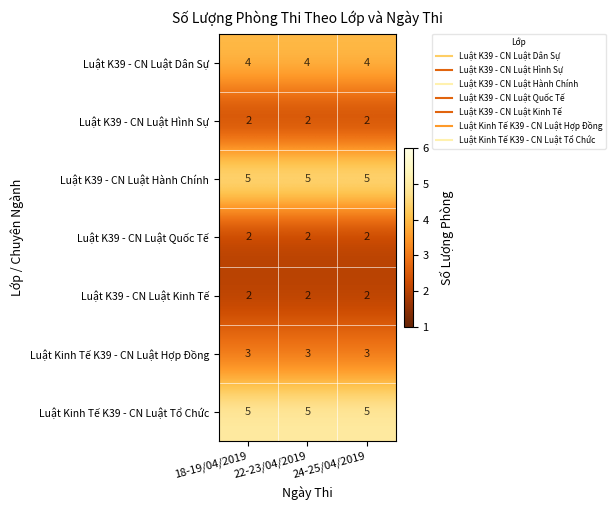

What is the greatest value displayed?

5